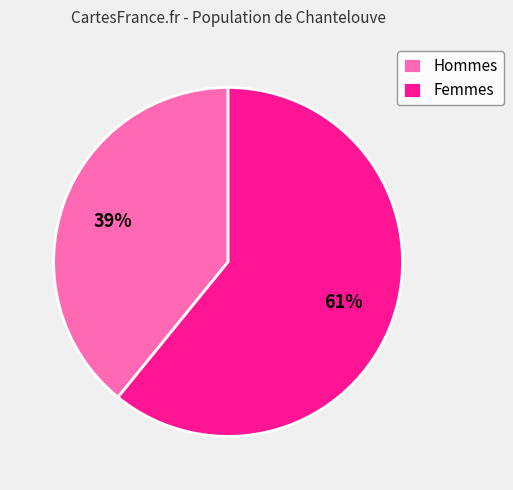

What is the smallest slice in the pie chart?

Hommes